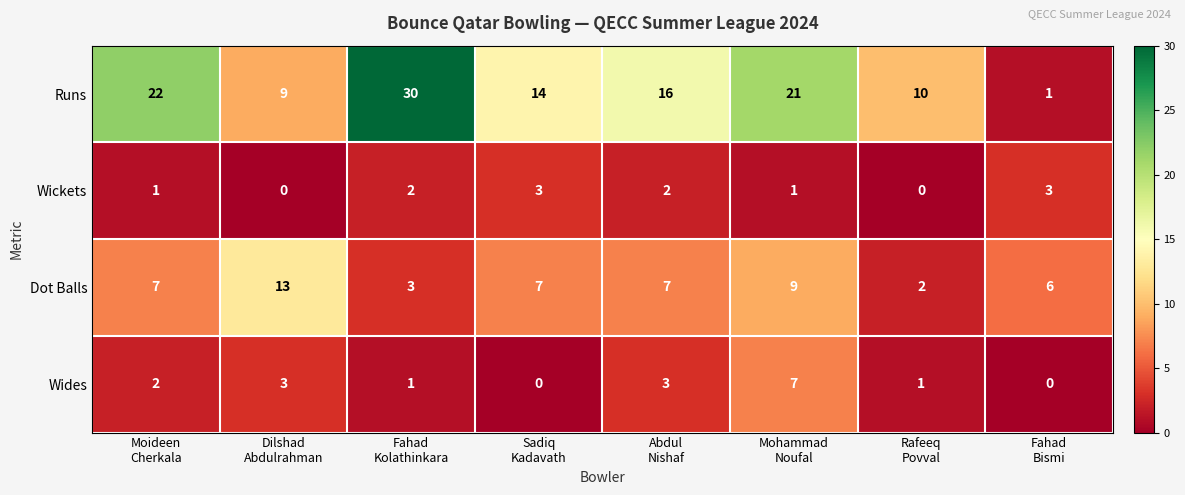

How many Wickets values are between 1 and 3?

6